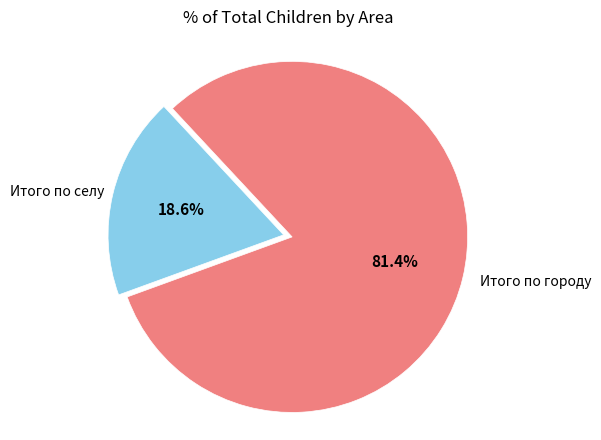

Is there a majority slice in this chart?

Yes